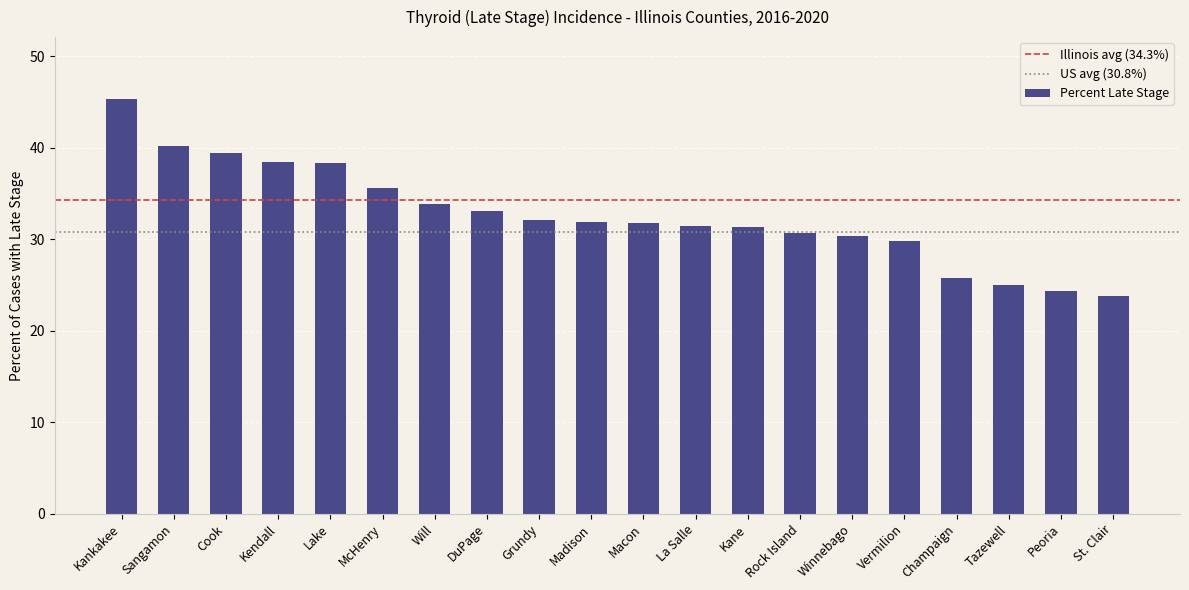

What is the approximate value at Grundy?

32.1